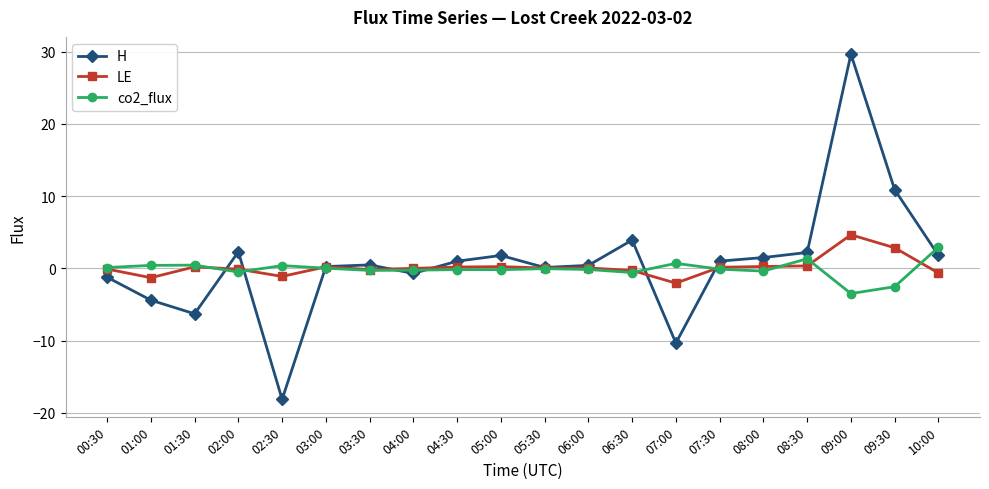

At which category does LE reach its first local valley?

01:00